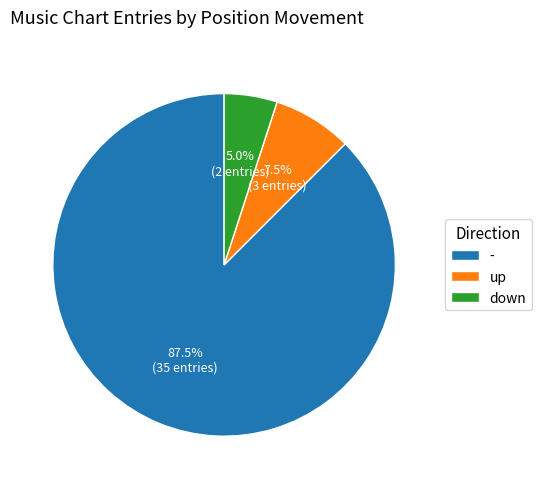

What is the total percentage of up and -?

95.0%